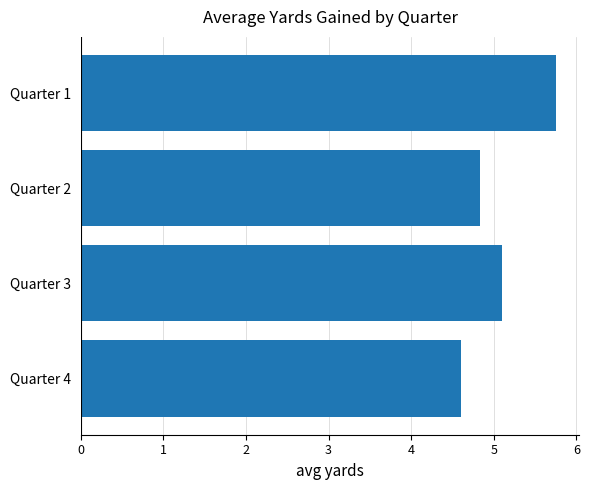

Reading top to bottom, extract all data points from this chart.

Quarter 1=5.8	Quarter 2=4.8	Quarter 3=5.1	Quarter 4=4.6